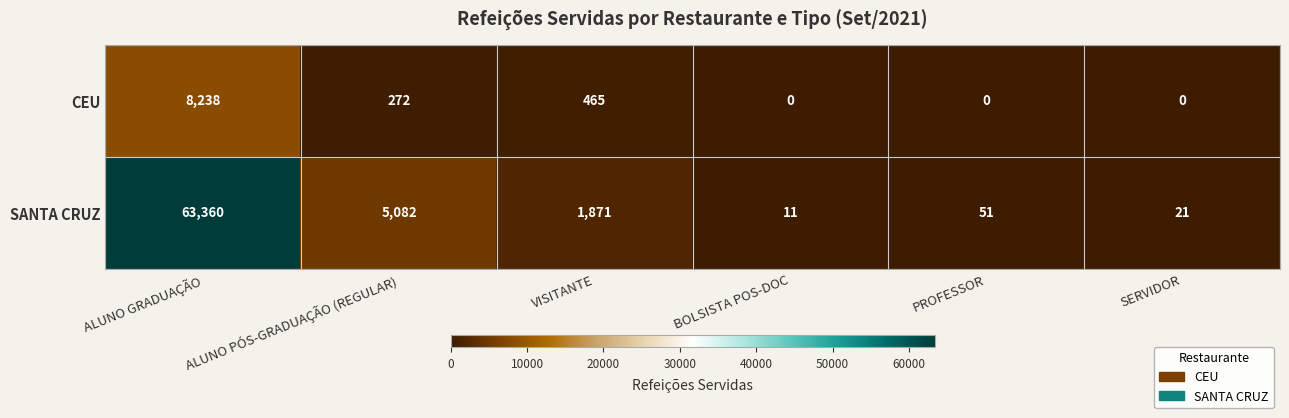

Count the number of data series in this chart.

2